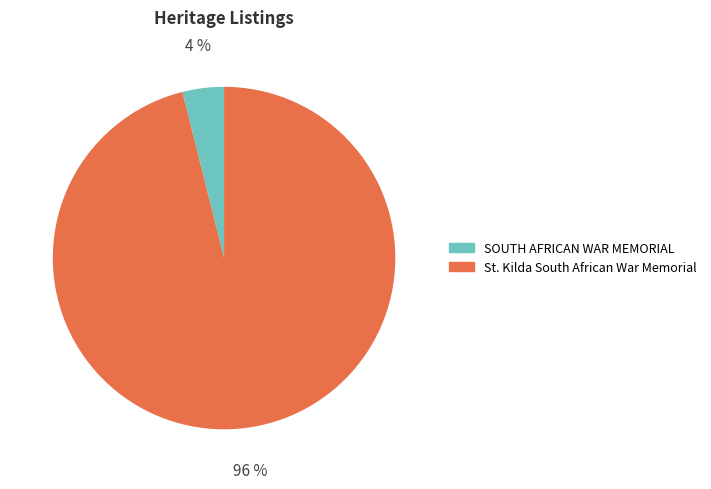

How many segments does this pie chart have?

2